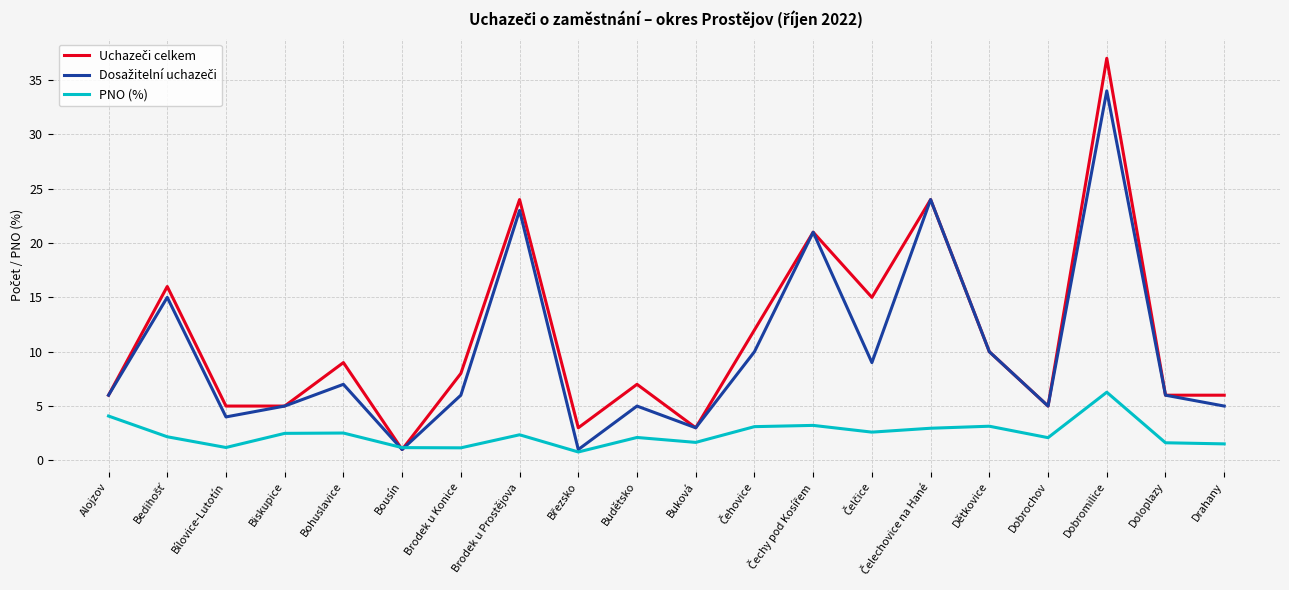

At which category is the sum across all series the highest?

Dobromilice